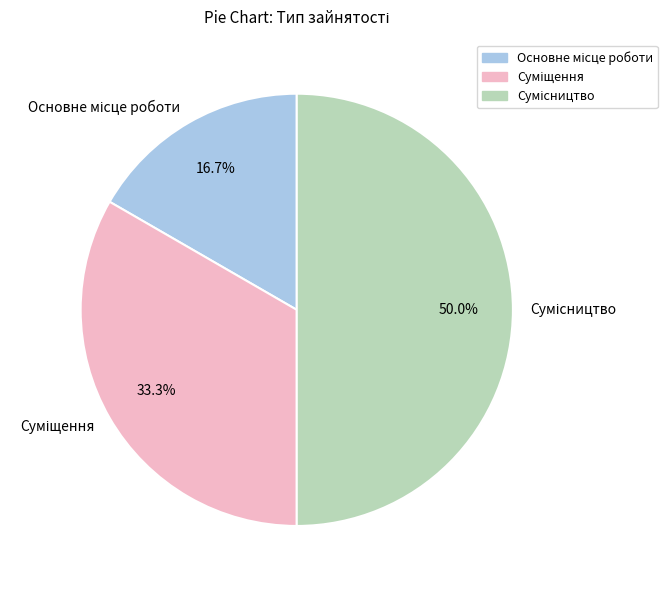

To the nearest percent, what percentage of the pie is Основне місце роботи?

17%